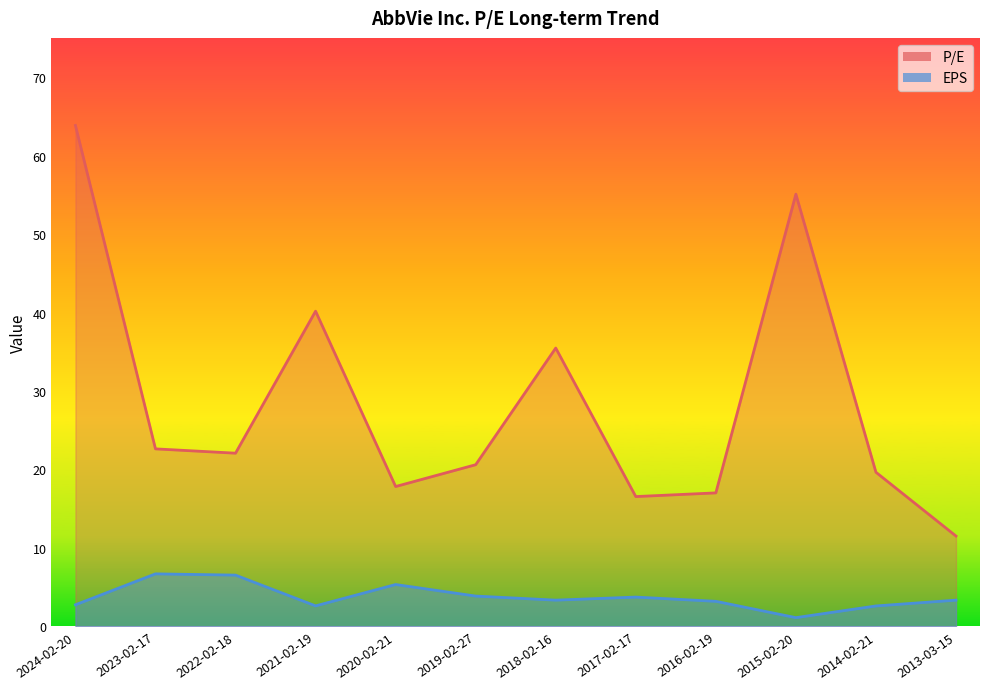

How many distinct data groups are displayed?

2